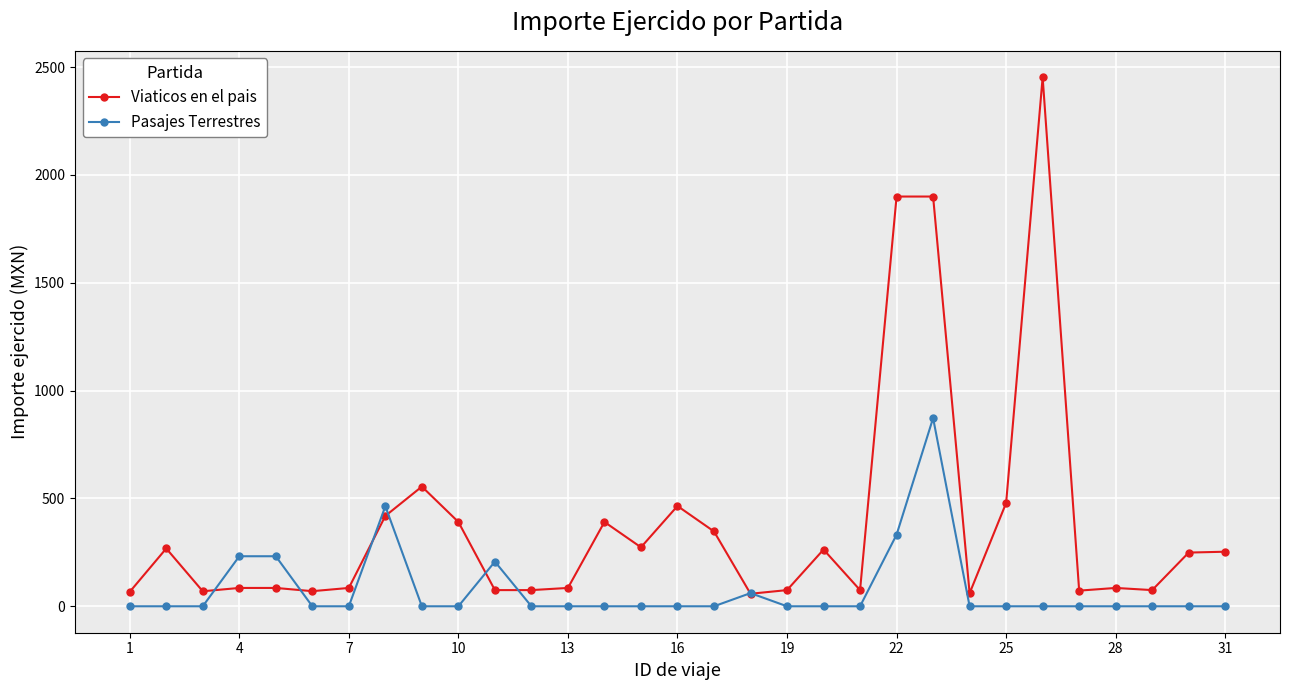

Which series has the widest spread of values?

Viaticos en el pais